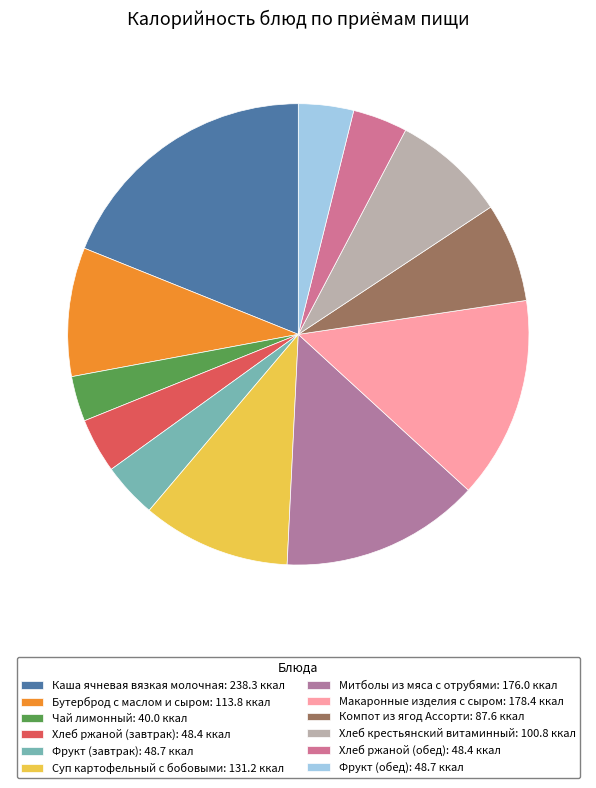

Does Компот из ягод Ассорти represent more than half of the total?

No